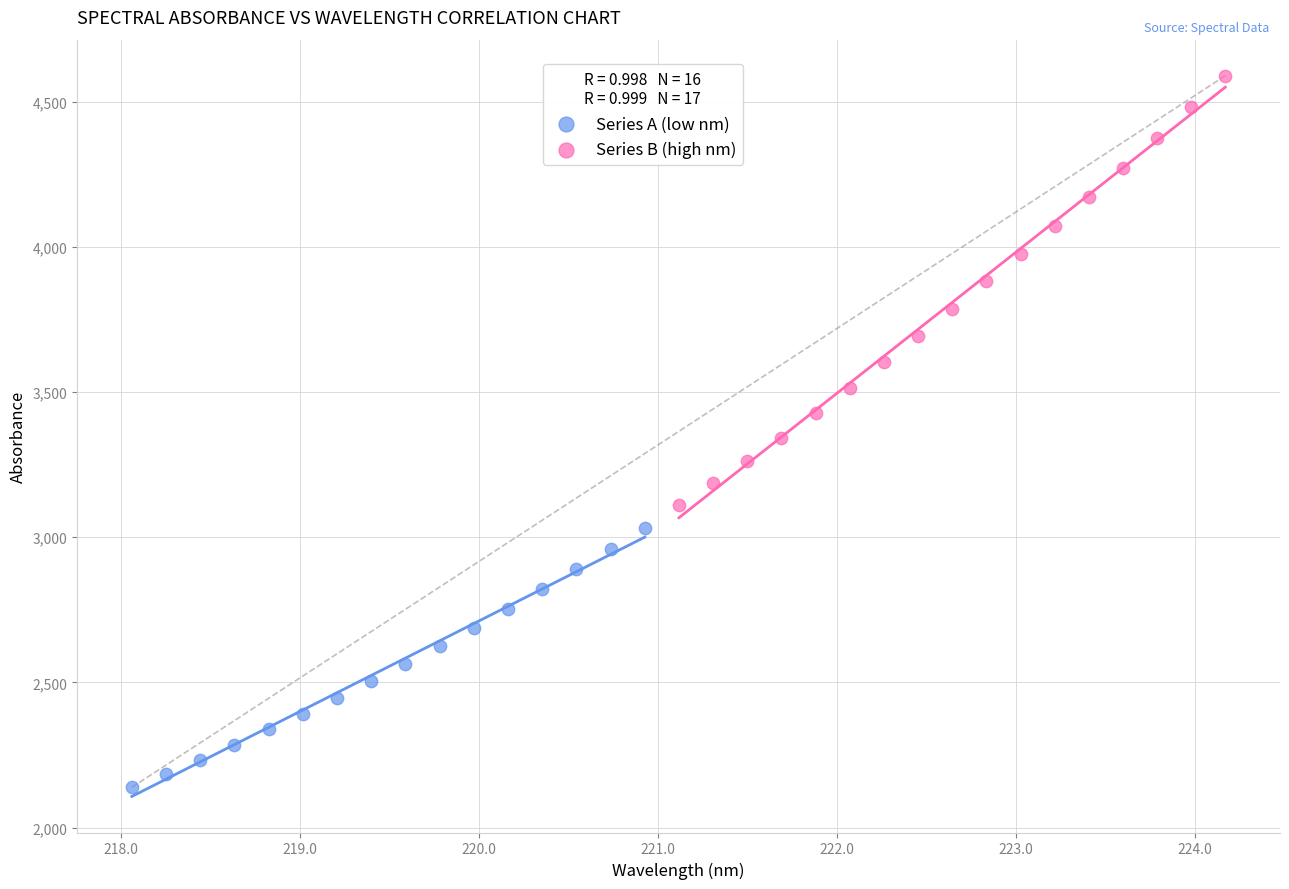

Which series reaches the minimum Y coordinate?

Series A (low nm)